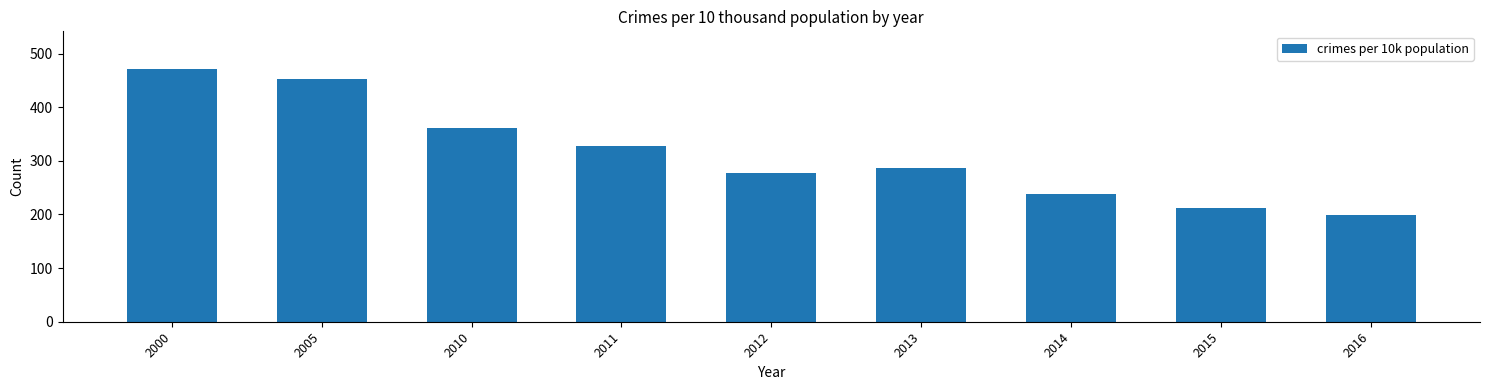

Reading left to right, list all the values displayed in this chart.

2000=470.9	2005=453.3	2010=360.5	2011=326.8	2012=276.8	2013=287.0	2014=238.1	2015=212.8	2016=199.3